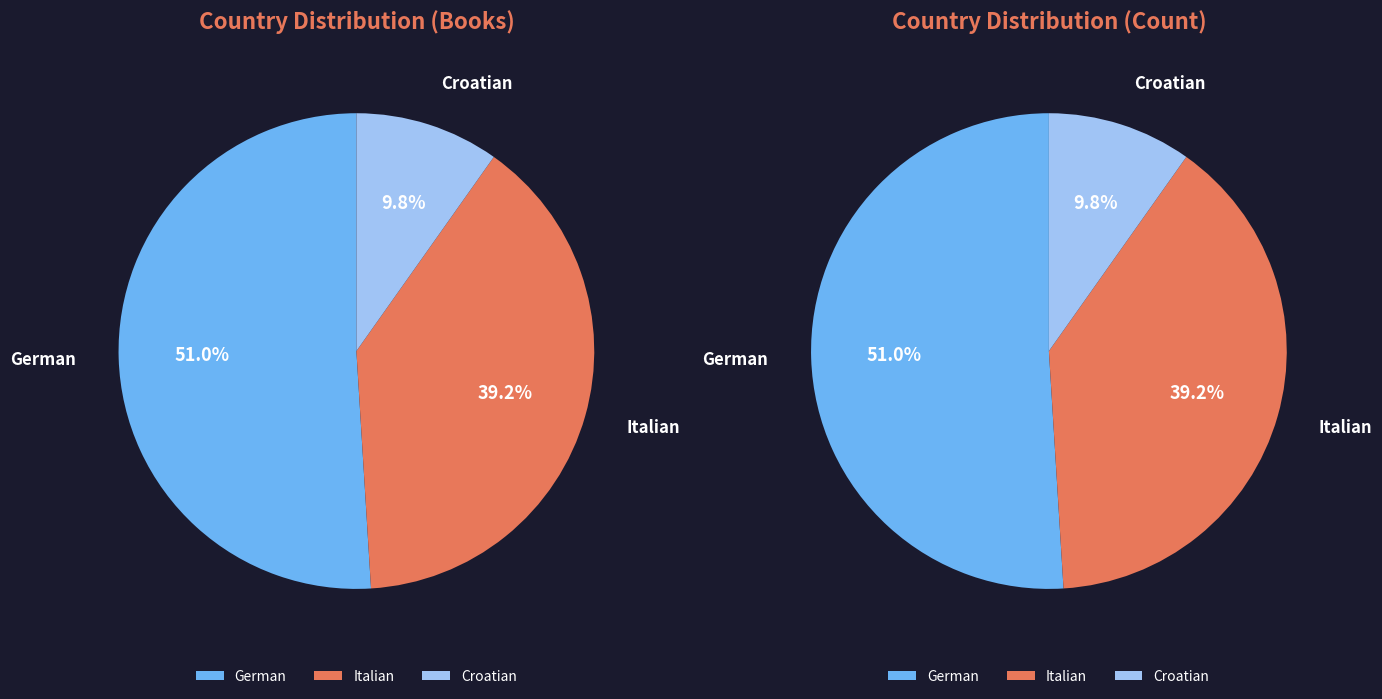

How many slices are in this pie chart?

3